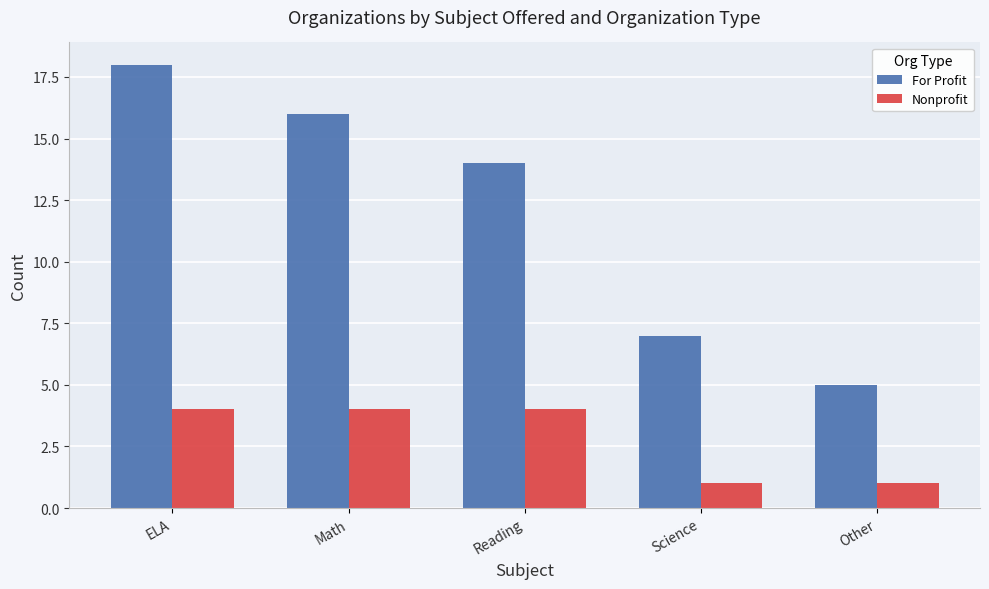

Which series has the largest total across all categories?

For Profit